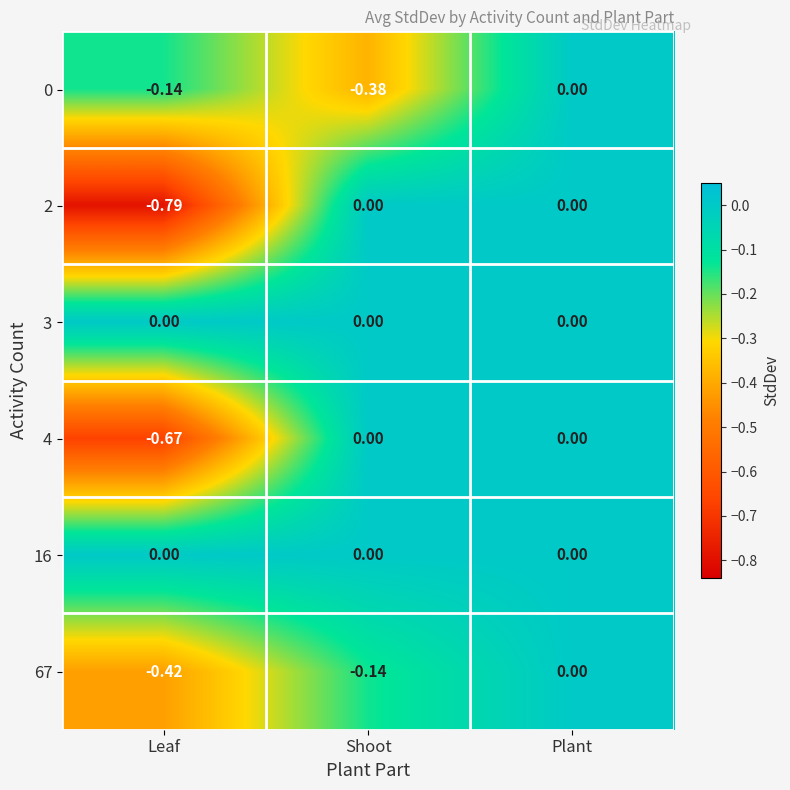

At which category is the sum across all series the highest?

Plant